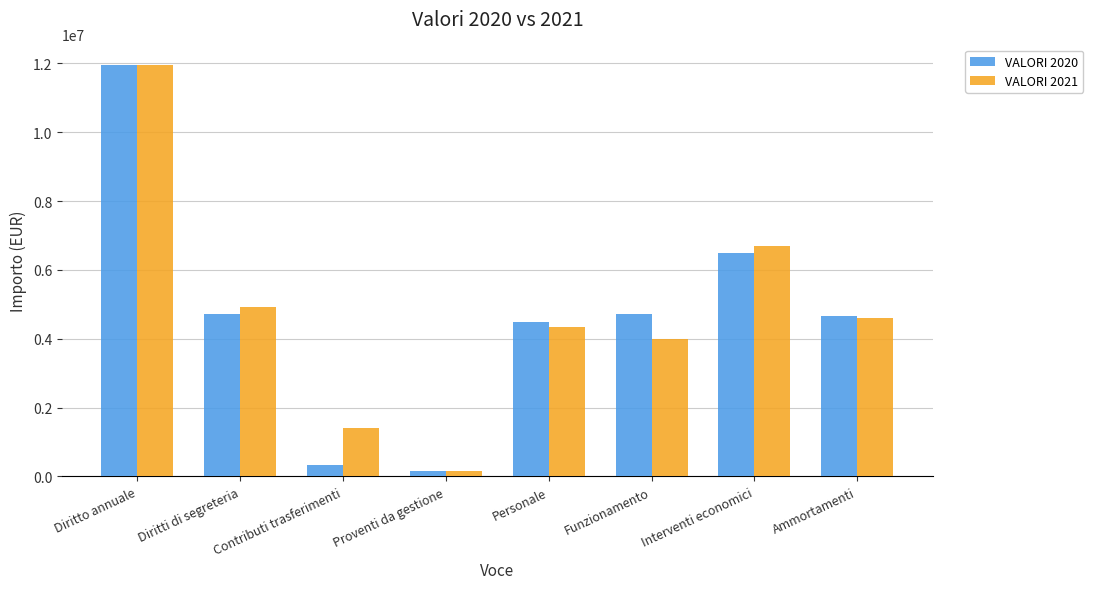

Read the VALORI 2021 value at Personale.

4342258.4